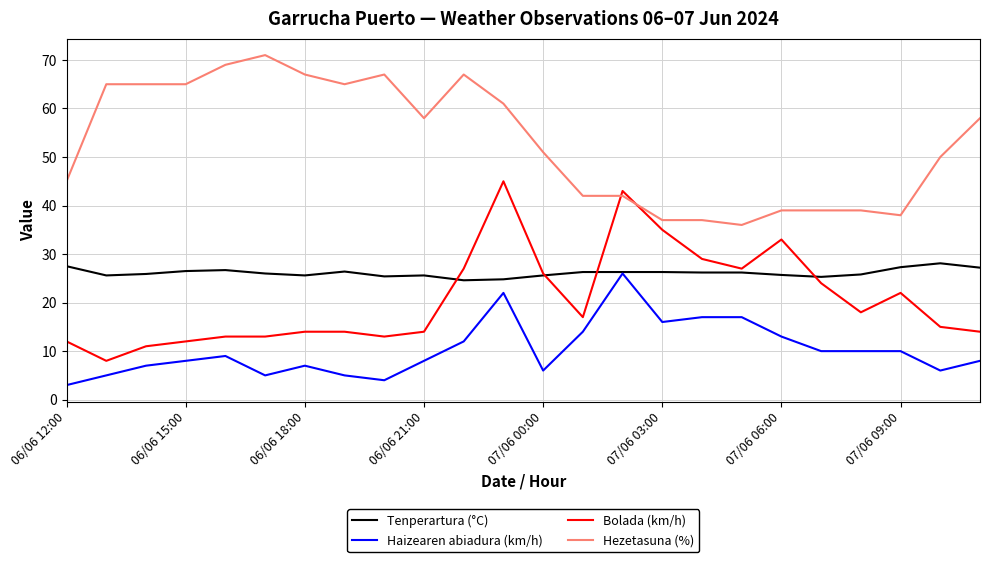

What is the minimum value for Bolada (km/h)?

8.0